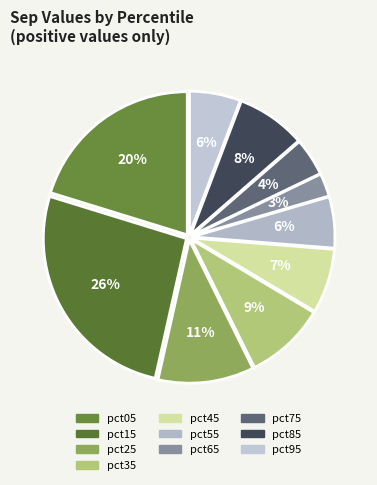

The pct65 slice represents 1% of the pie. True or false?

False